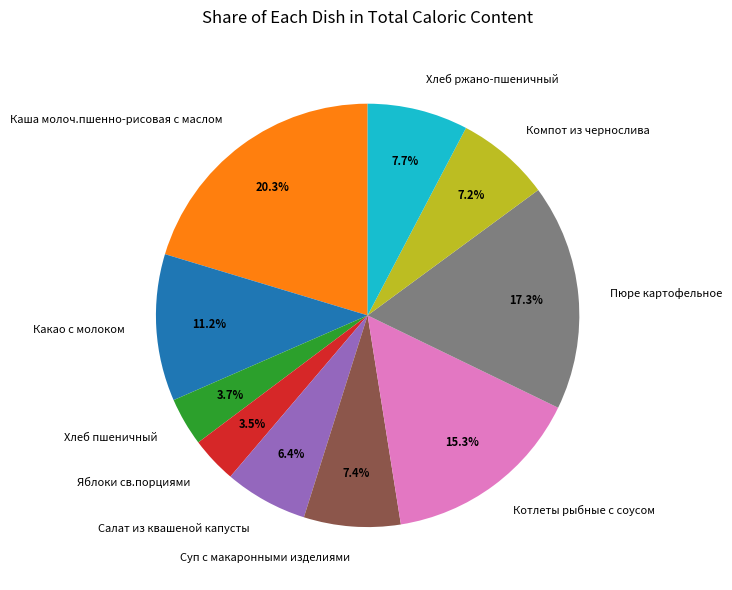

Combined, do Яблоки св.порциями and Компот из чернослива account for over 50%?

No